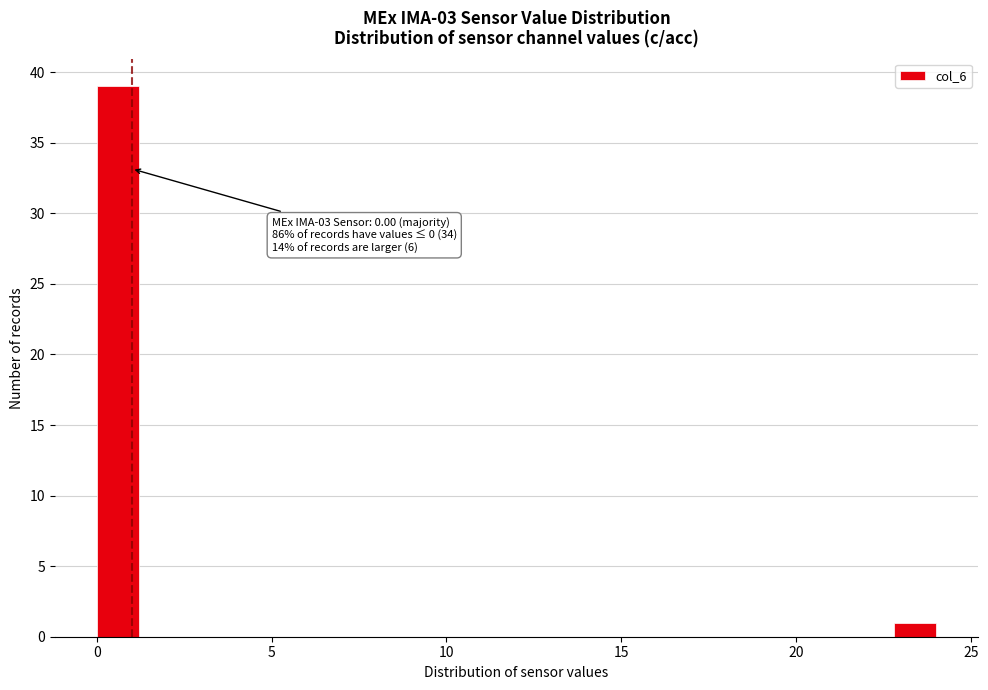

Read against the x-axis, roughly where is the centre of the tallest bar?

0.5